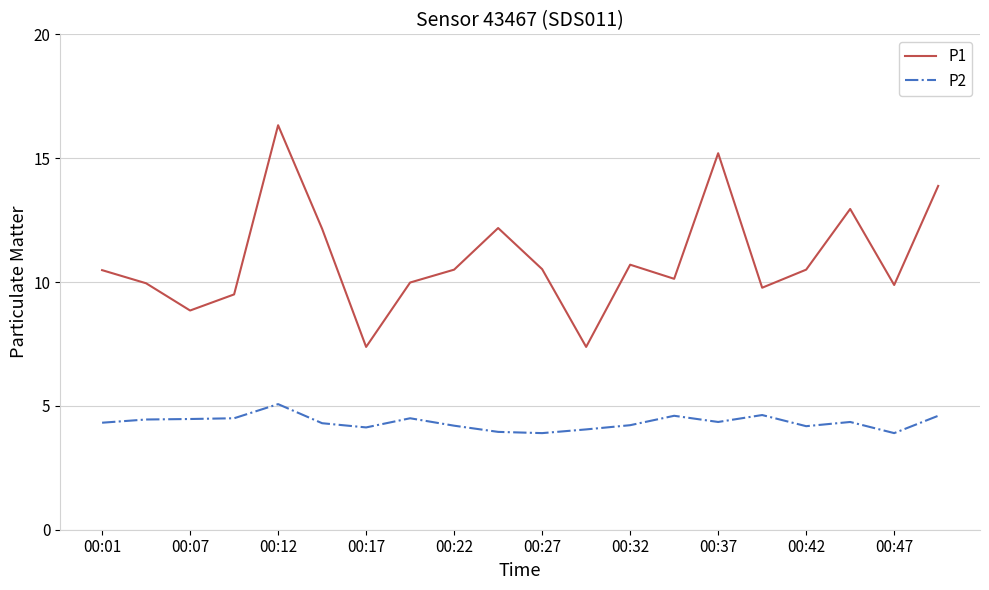

List the series in order of their overall mean, lowest first.

P2, P1